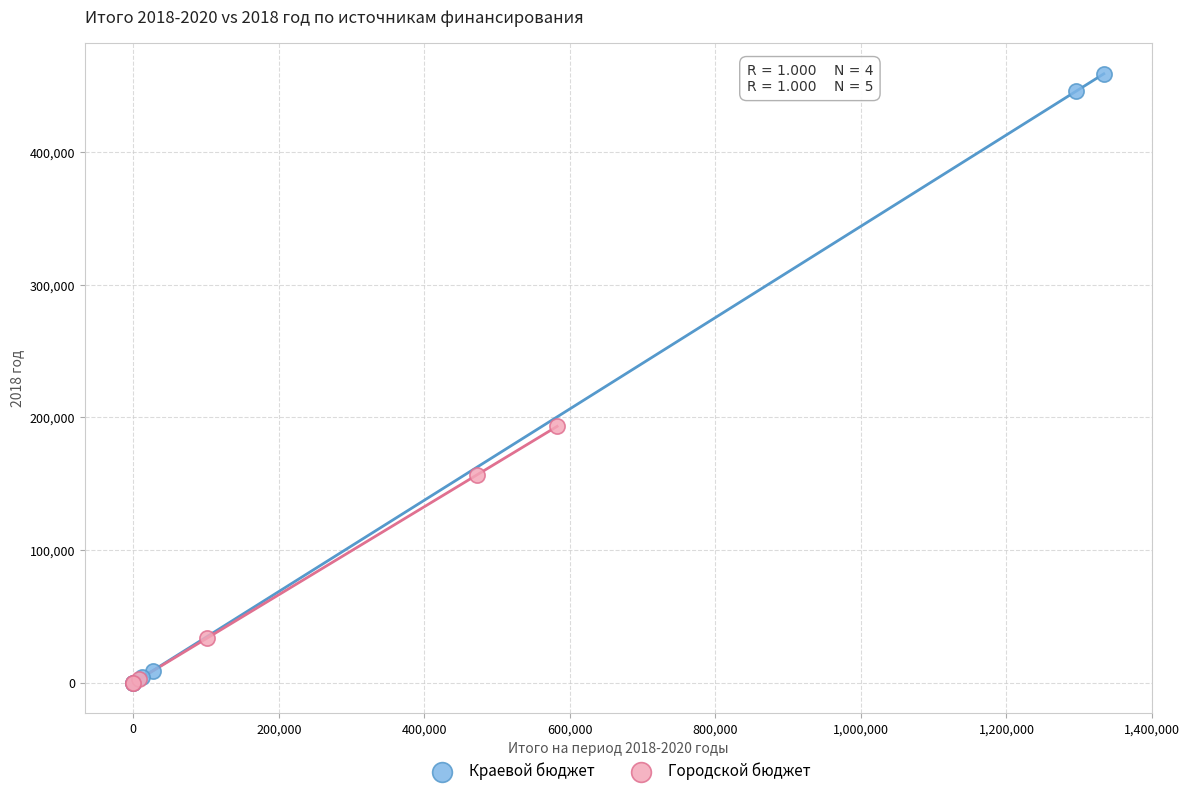

Which series has the widest spread of Y values?

Краевой бюджет